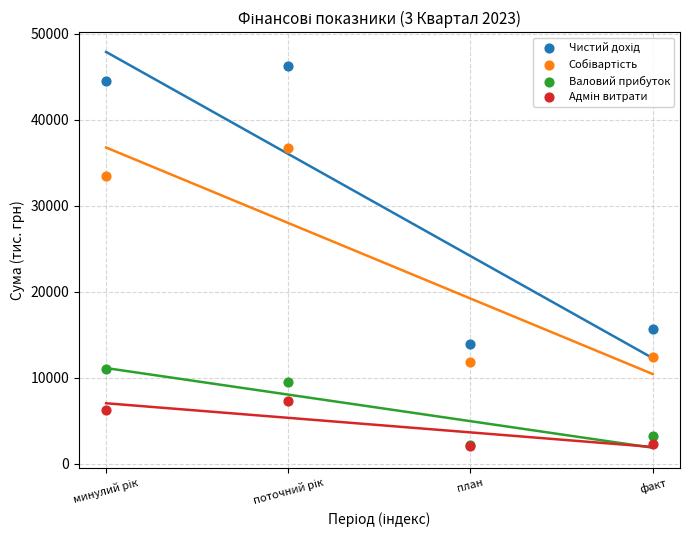

Across all series, what Y value is closest to 24177?

15675